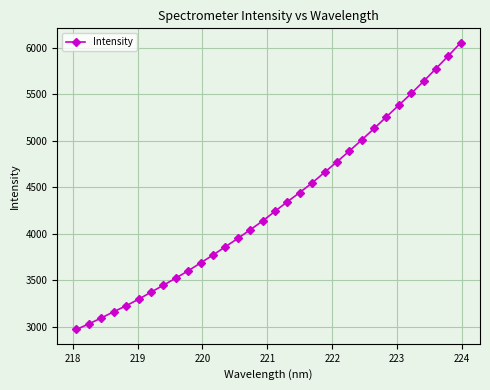

How many lines are shown in the chart?

1